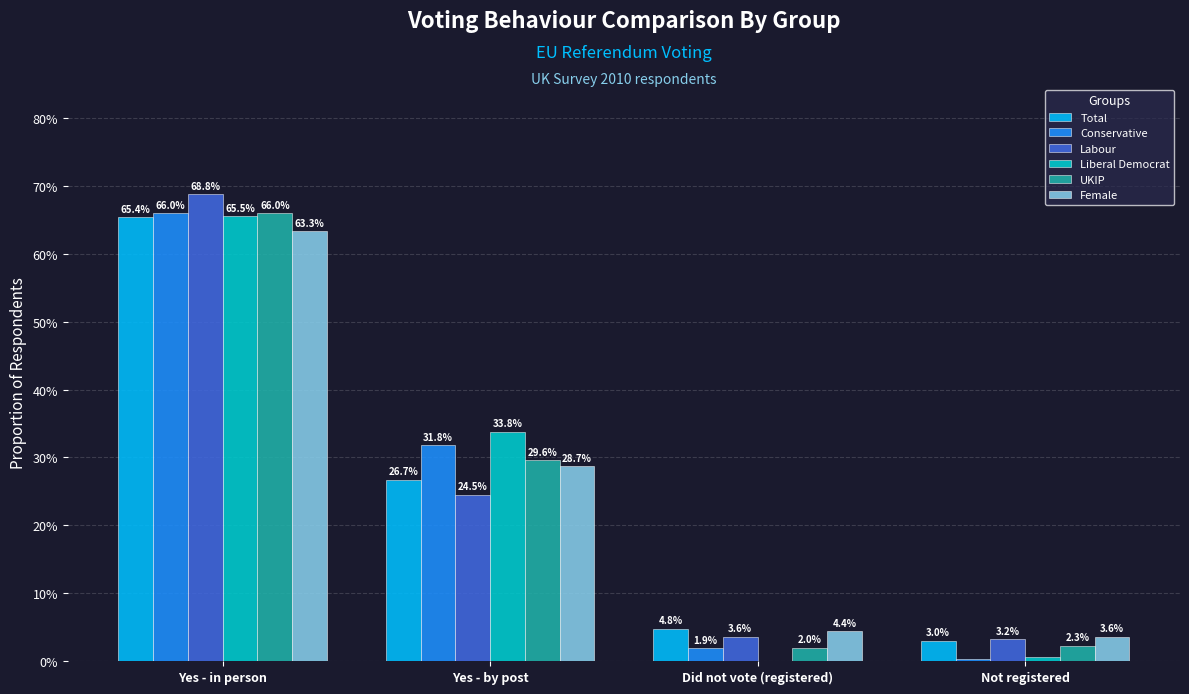

At how many categories does at least one series exceed 0?

4